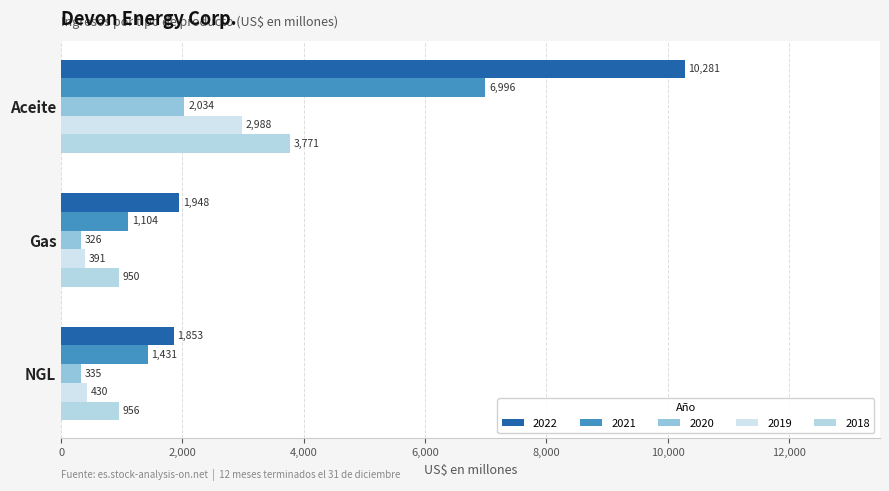

What is the label of the 2nd bar from the left?

Gas